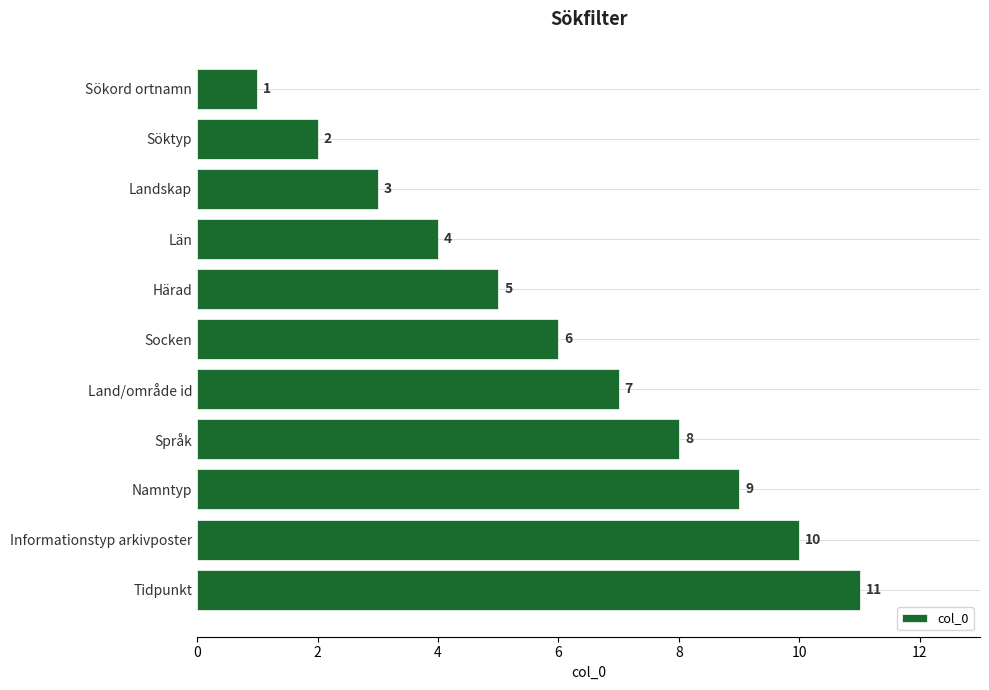

The chart shows a value of 11 at Tidpunkt. True or false?

True